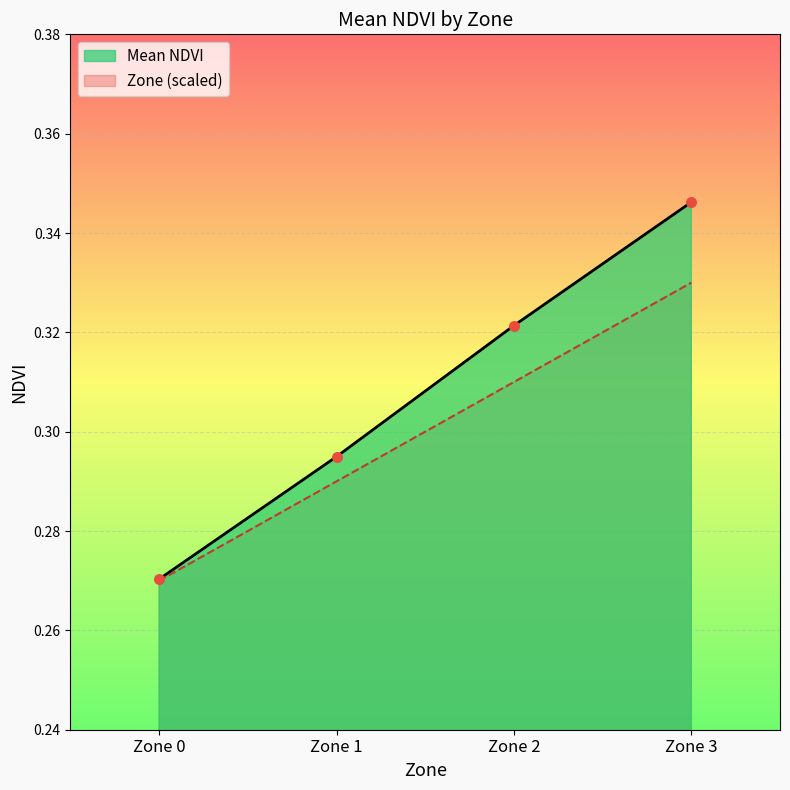

At which category is the sum across all series the highest?

Zone 3